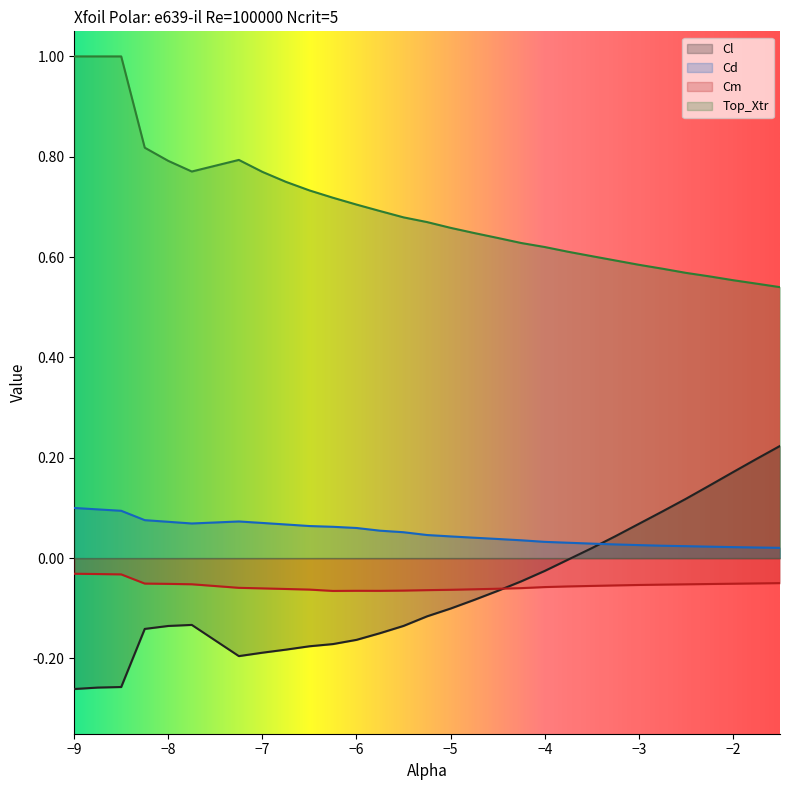

True or false: Cd has a value of 0.1 at -8.5.

True